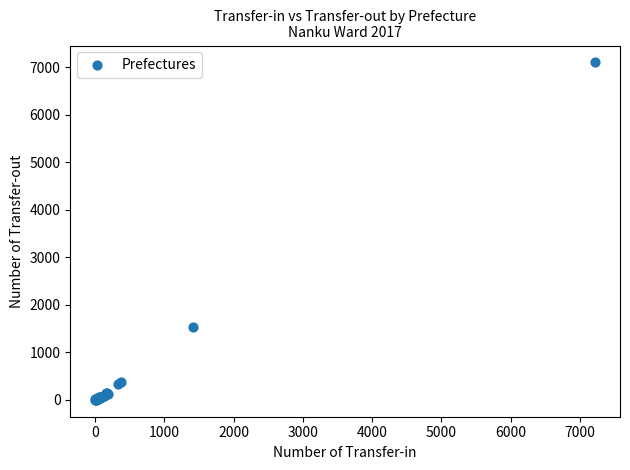

What Y value in the scatter plot is closest to 3551?

1538